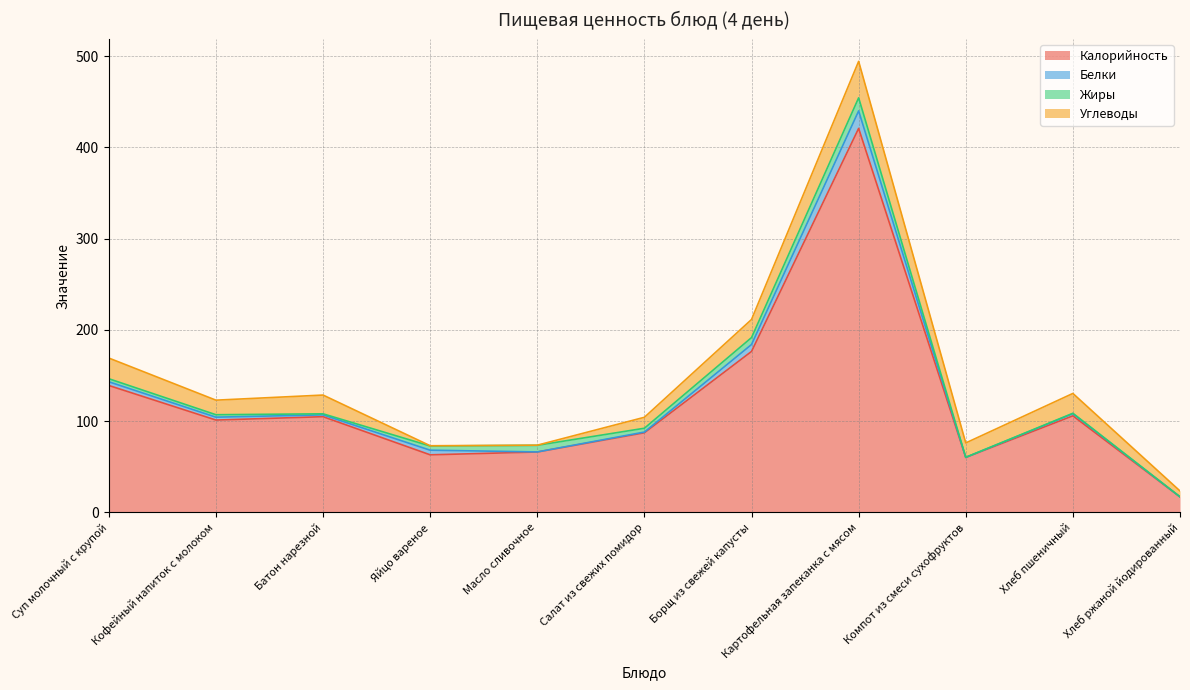

At which category does Калорийность reach its first local peak?

Батон нарезной